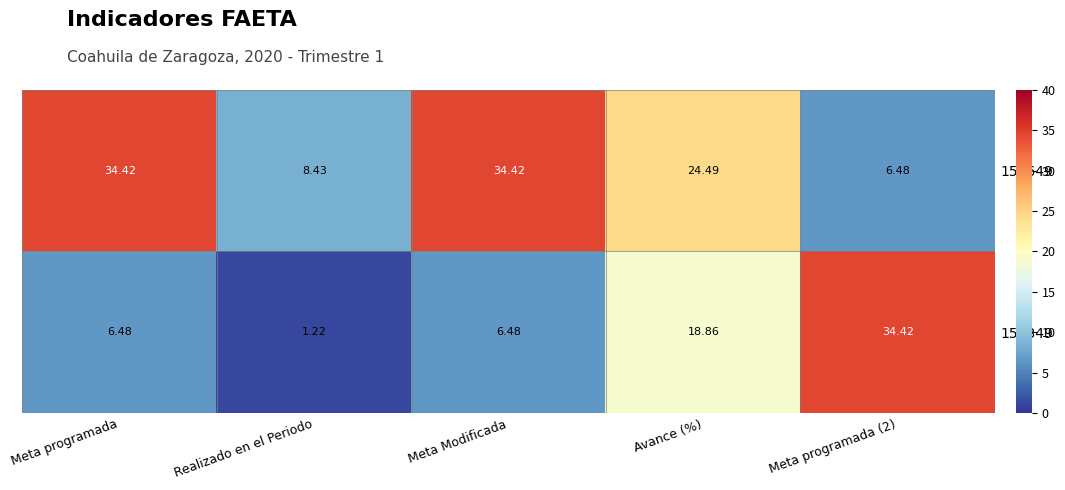

What is the spread (max minus min) of values at Meta programada?

27.9